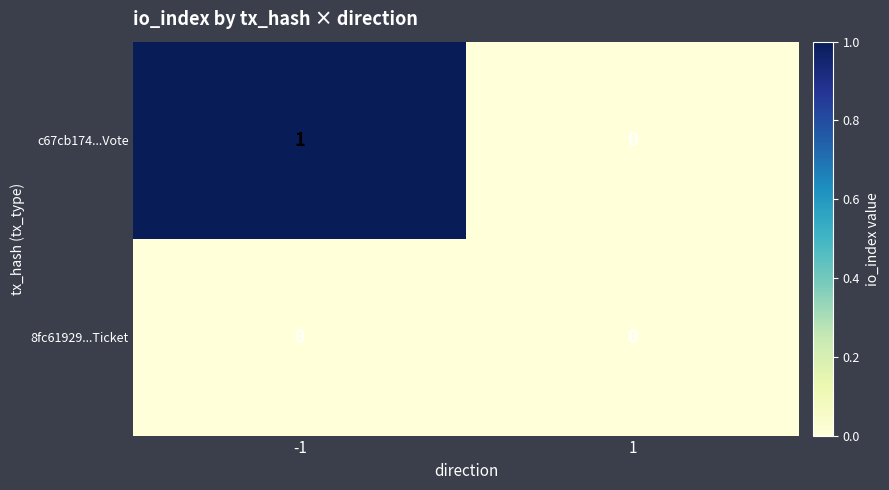

Which series has the largest total across all categories?

c67cb174...Vote